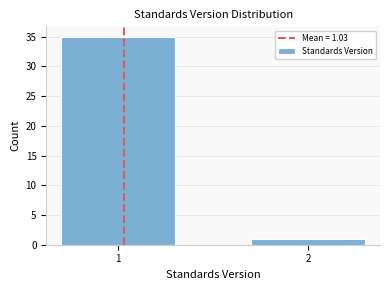

Reading right to left, transcribe all the data shown in this chart.

1	35